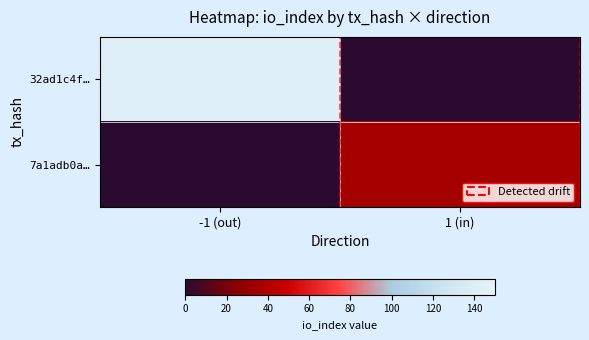

Rank the series by their maximum value, from lowest to highest.

7a1adb0a…, 32ad1c4f…